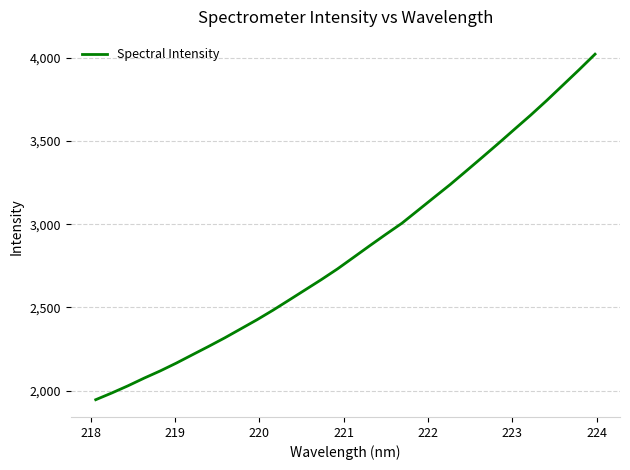

What is the minimum value shown in the chart?

1945.8